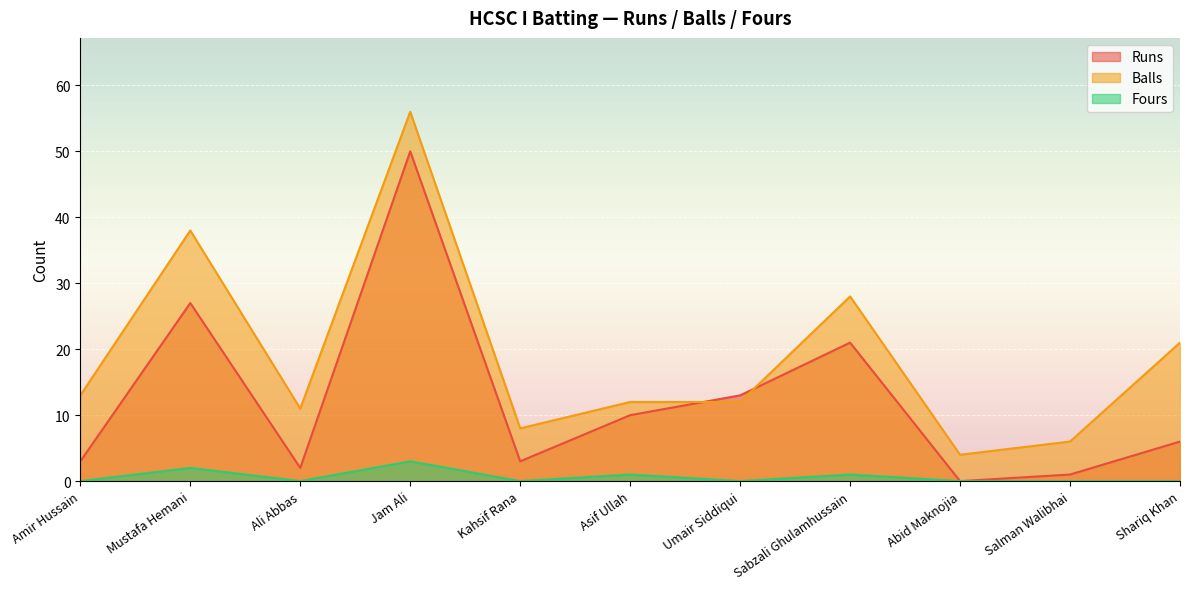

At which category does Fours reach its first local valley?

Ali Abbas